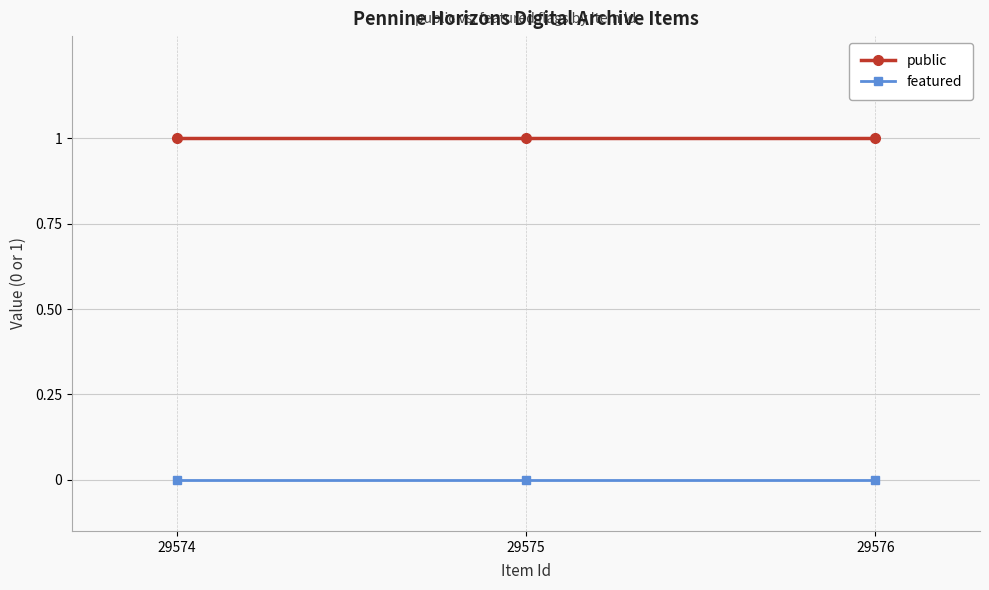

At 29576, list the series in order from smallest to largest.

featured, public